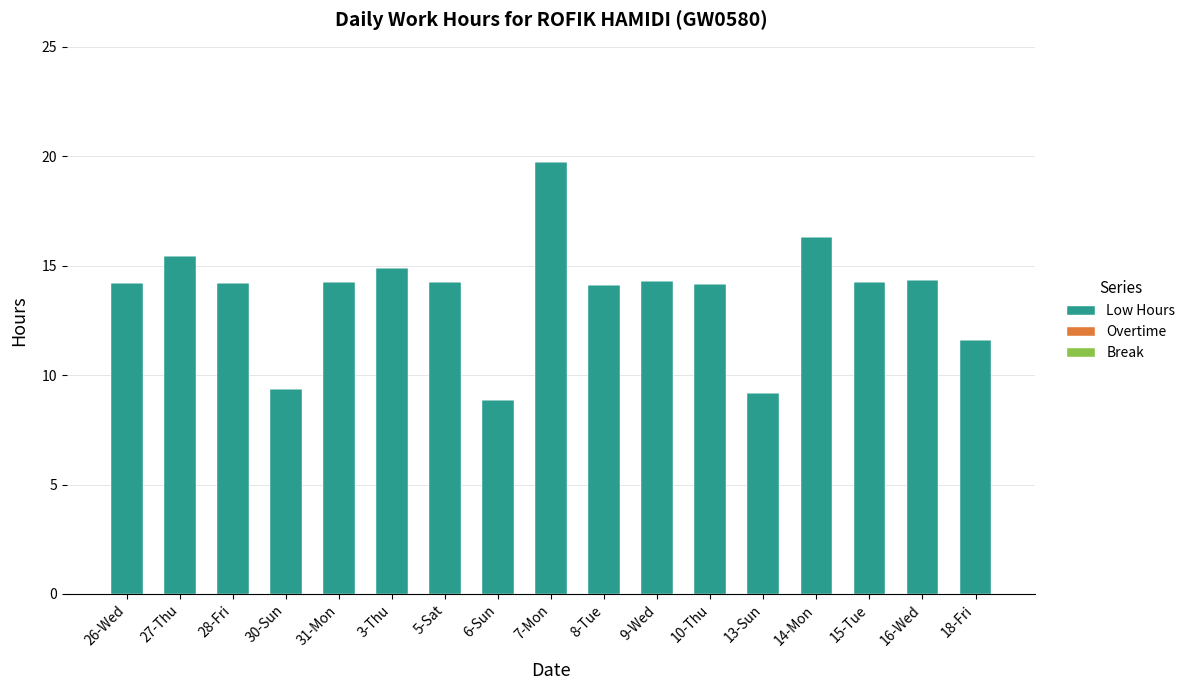

Which category has the highest value across all series?

7-Mon